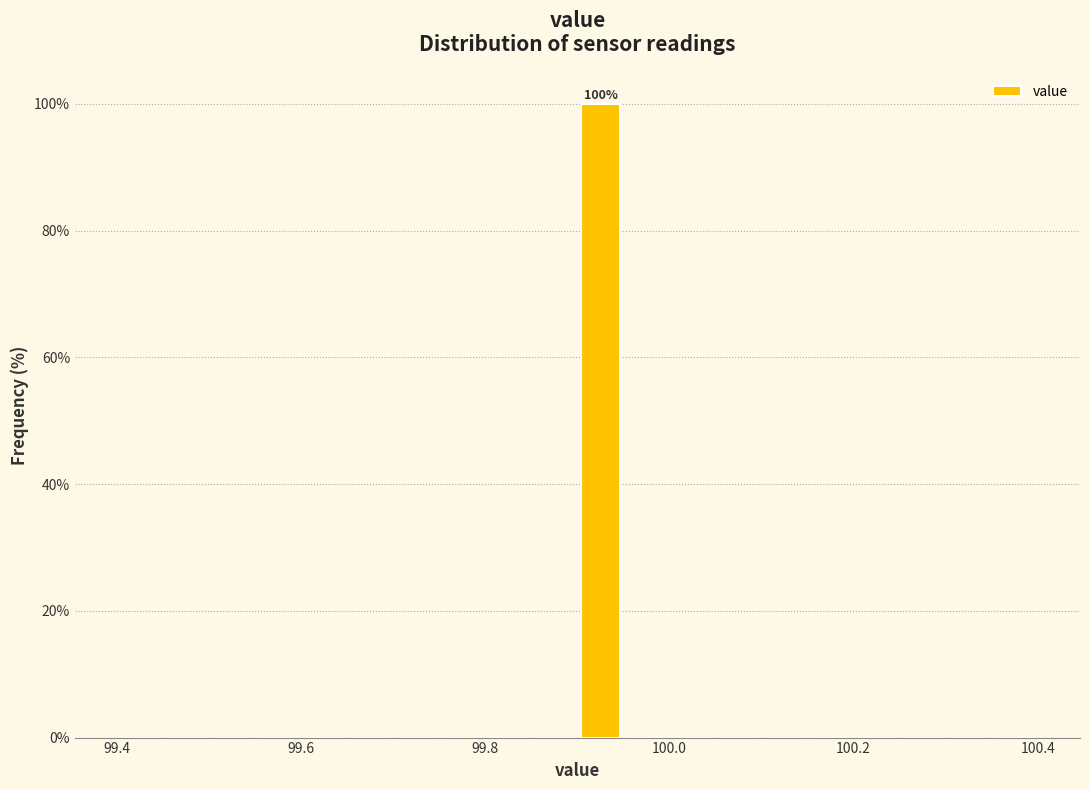

Read against the x-axis, roughly where is the centre of the tallest bar?

99.92